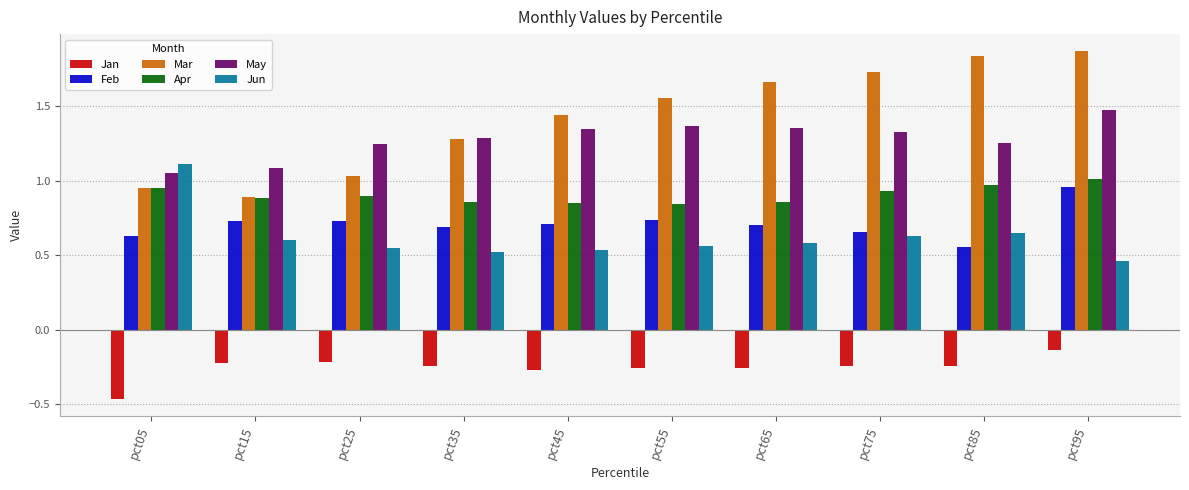

Are the bars horizontal?

No